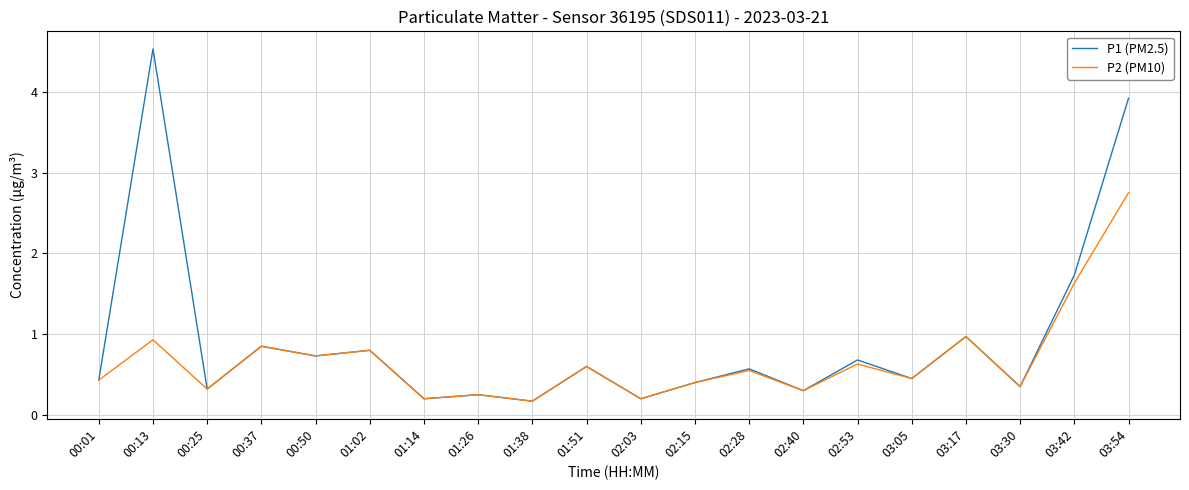

The value of P2 (PM10) at 01:38 is 0.2. True or false?

True